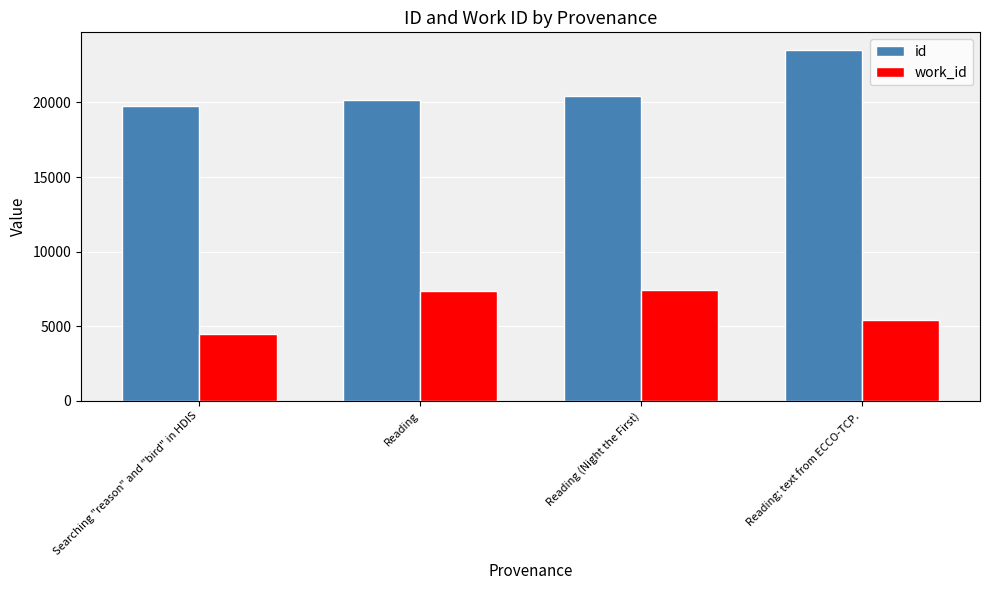

What is the difference between the maximum and second lowest values in the id series?

3371